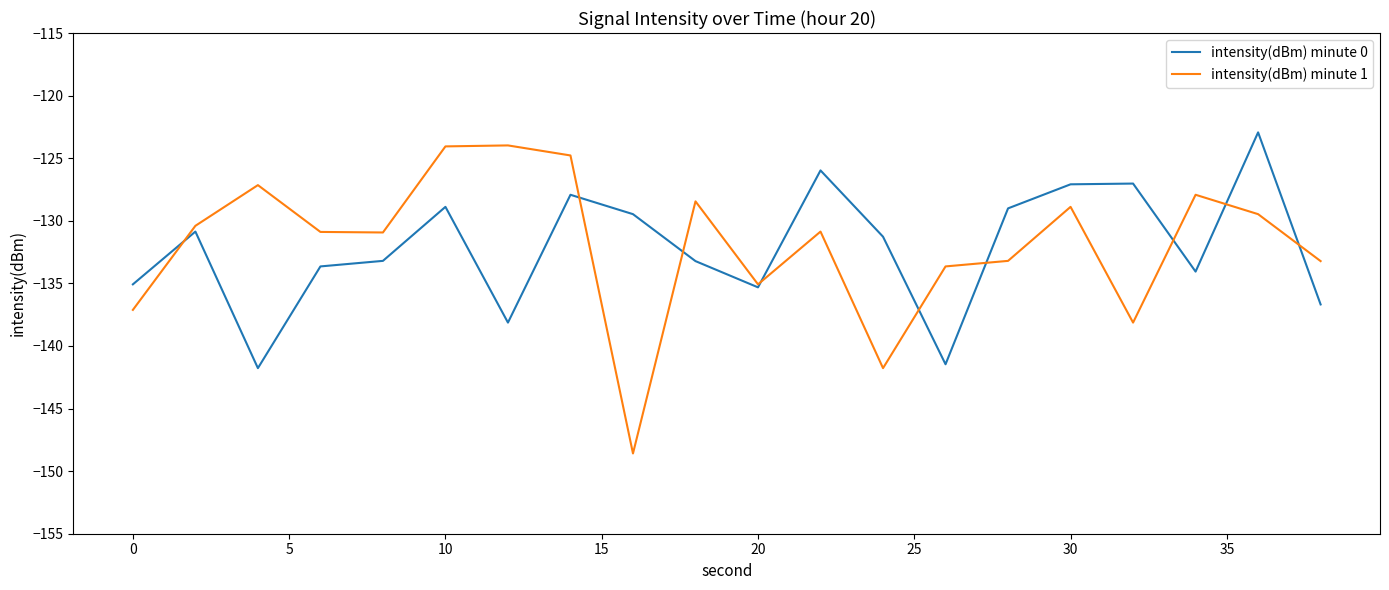

Which series has the largest range (max minus min)?

intensity(dBm) minute 1